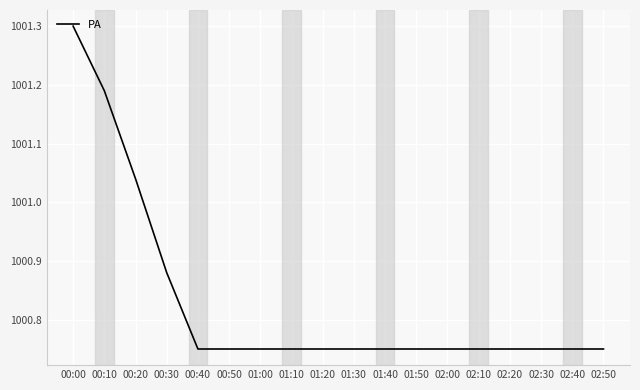

What position from the left is 01:30?

10